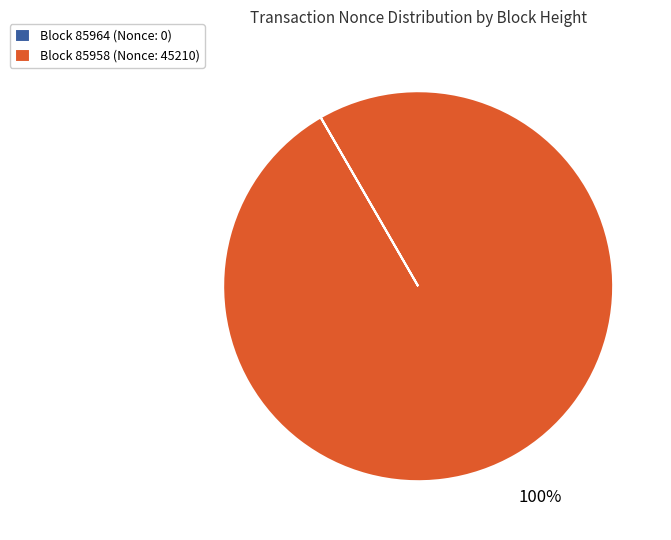

True or false: Block 85958 (Nonce: 45210) accounts for 100% of the total.

True